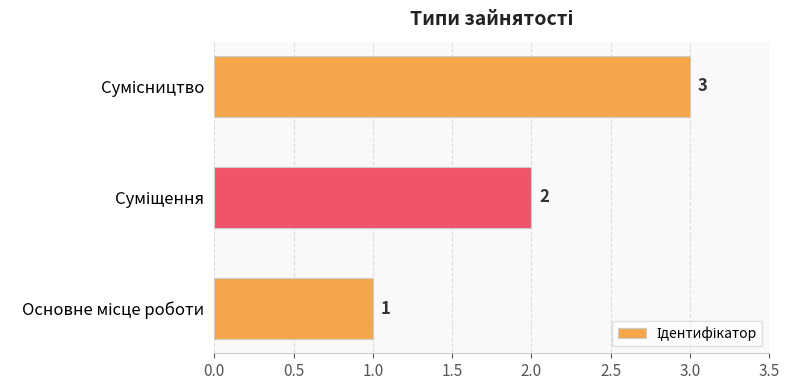

What is the maximum value shown in the chart?

3